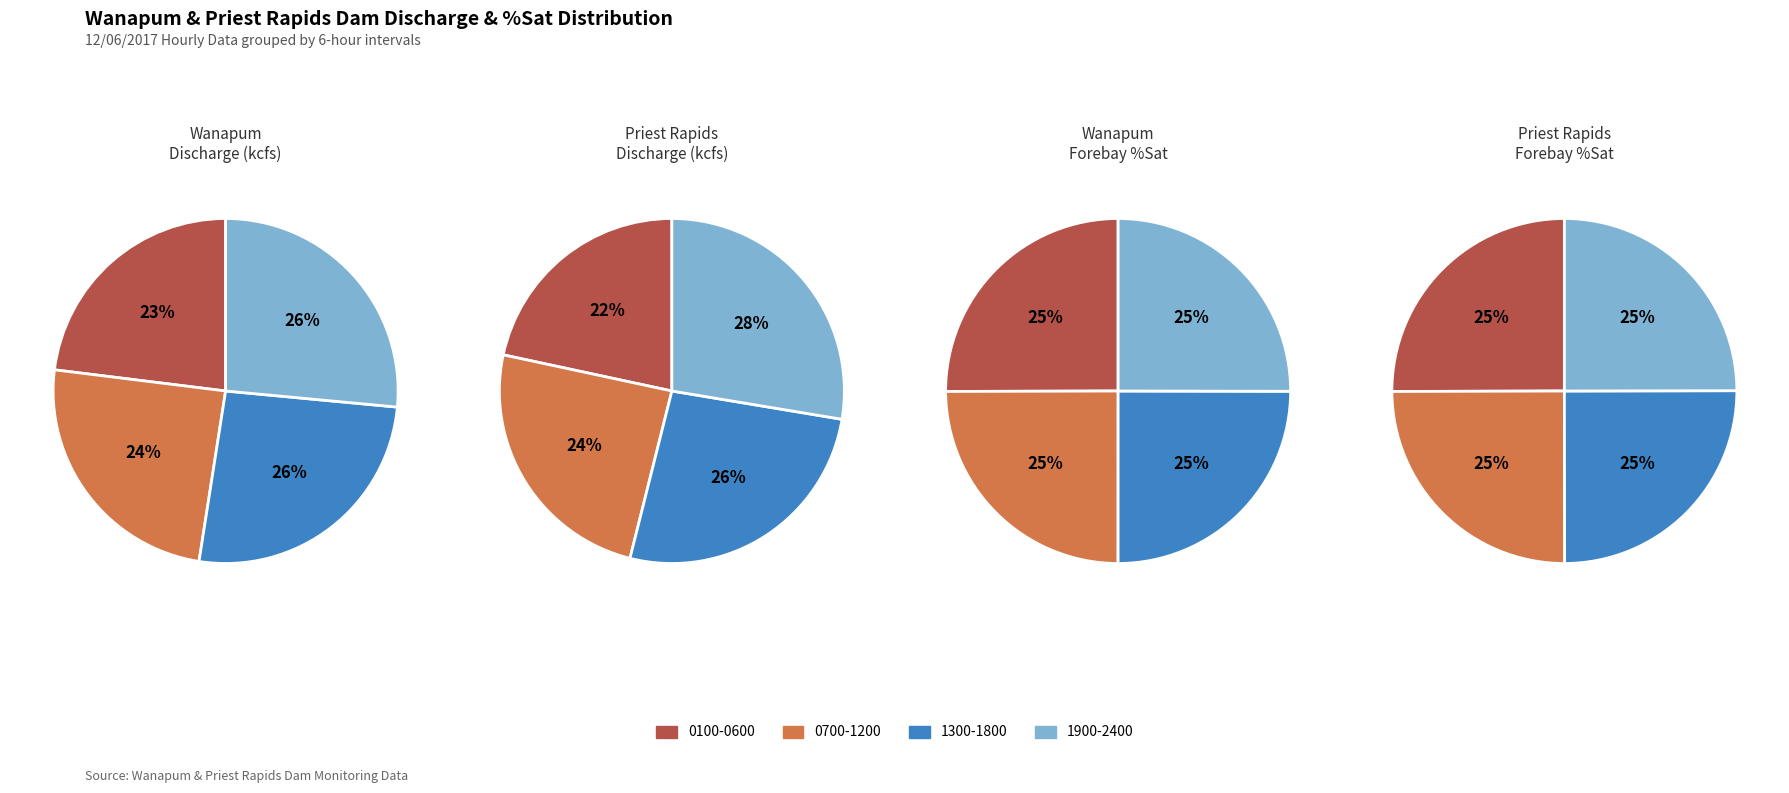

Between 4 and 19, which series saw the biggest shift?

Priest Rapids Disc (kcfs)